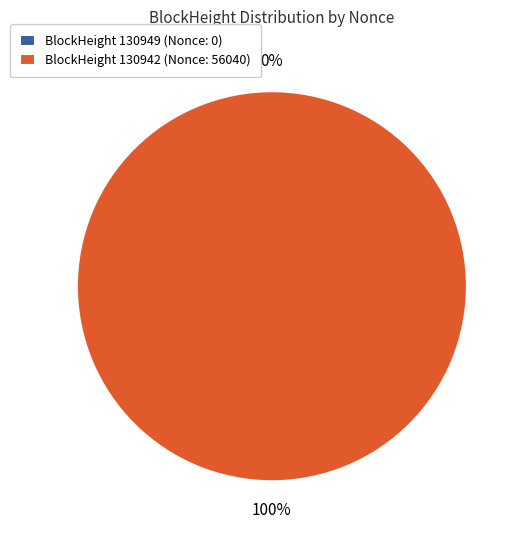

The 130949 slice represents 0% of the pie. True or false?

True